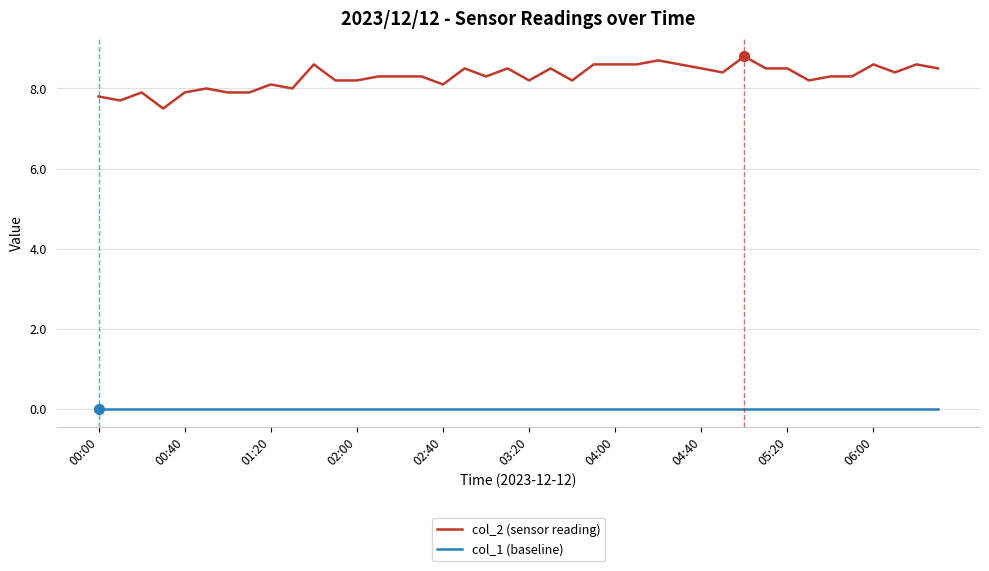

What is the greatest value displayed?

8.8